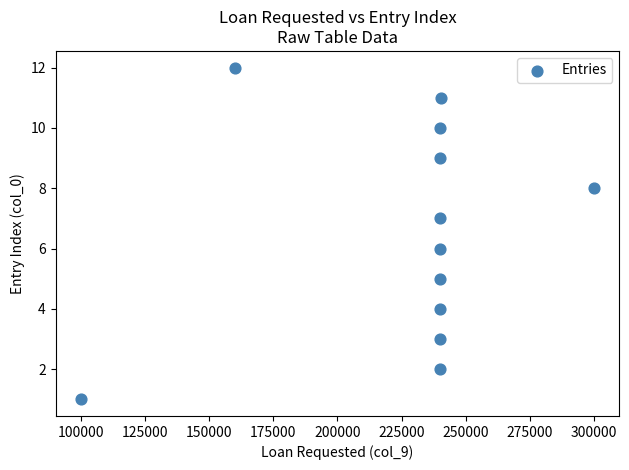

What is the range of Y values (max minus min)?

11